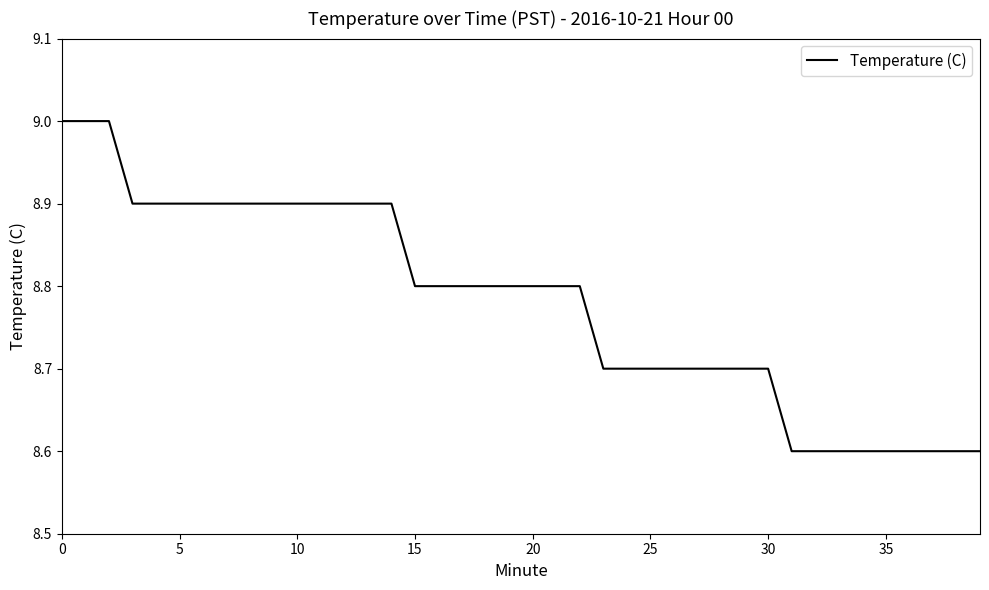

What is the average value?

8.8